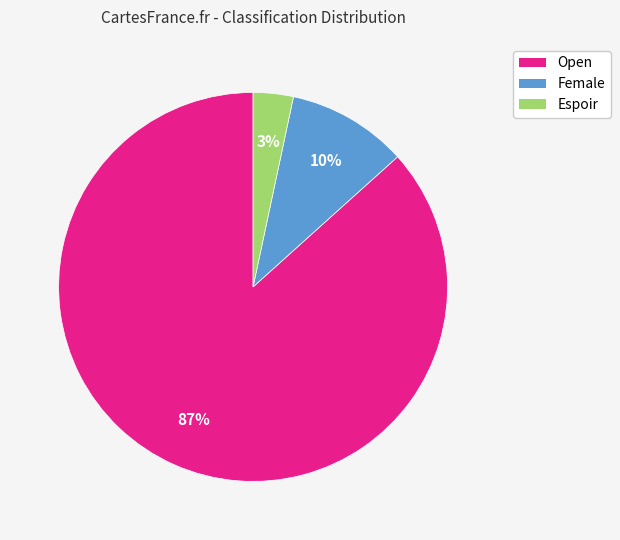

The Espoir slice represents 3% of the pie. True or false?

True